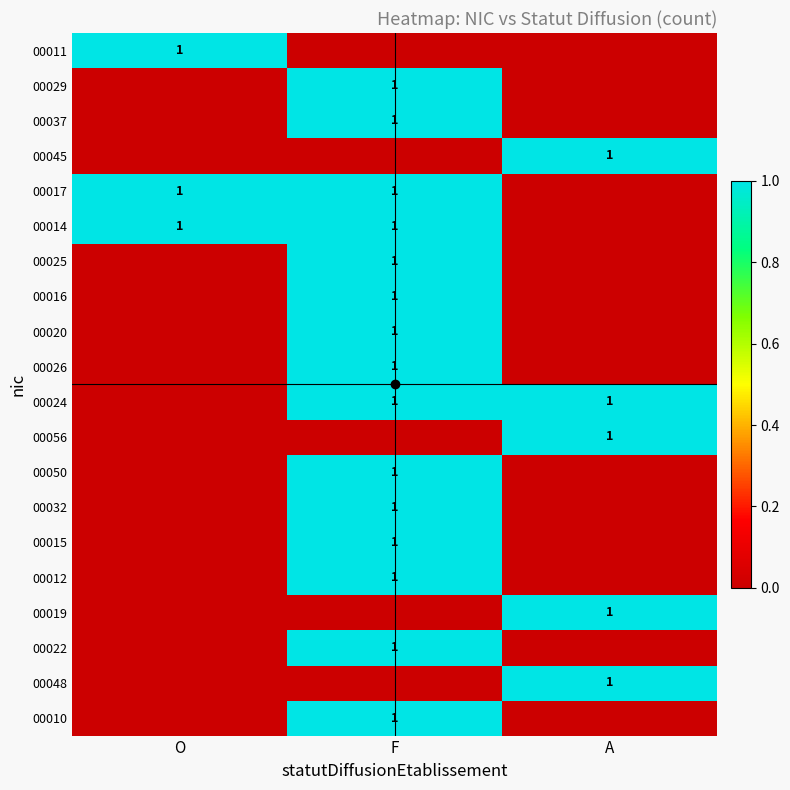

What is the sum of all 00029 values?

1